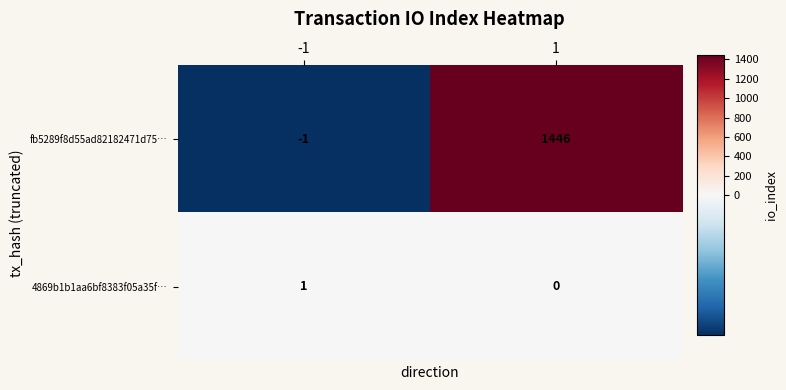

Reading left to right, what are all the values shown in this chart?

fb5289f8d55ad82182471d75…: -1=-1	1=1446
4869b1b1aa6bf8383f05a35f…: -1=1	1=0